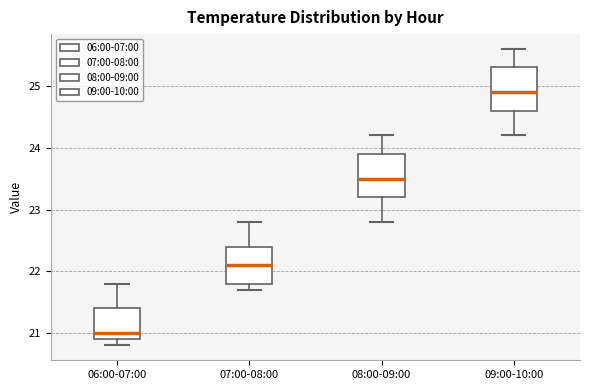

Reading left to right, transcribe this box plot: for each box, give where its median line is, the range the box spans, and where its two whiskers end, as read against the y-axis. The values are not printed on the chart, so give them approximately, as read against the axis.

06:00-07:00: median 21.0, box 20.9 to 21.4, whiskers 20.8 to 21.8
07:00-08:00: median 22.1, box 21.8 to 22.4, whiskers 21.7 to 22.8
08:00-09:00: median 23.5, box 23.2 to 23.9, whiskers 22.8 to 24.2
09:00-10:00: median 24.9, box 24.6 to 25.3, whiskers 24.2 to 25.6